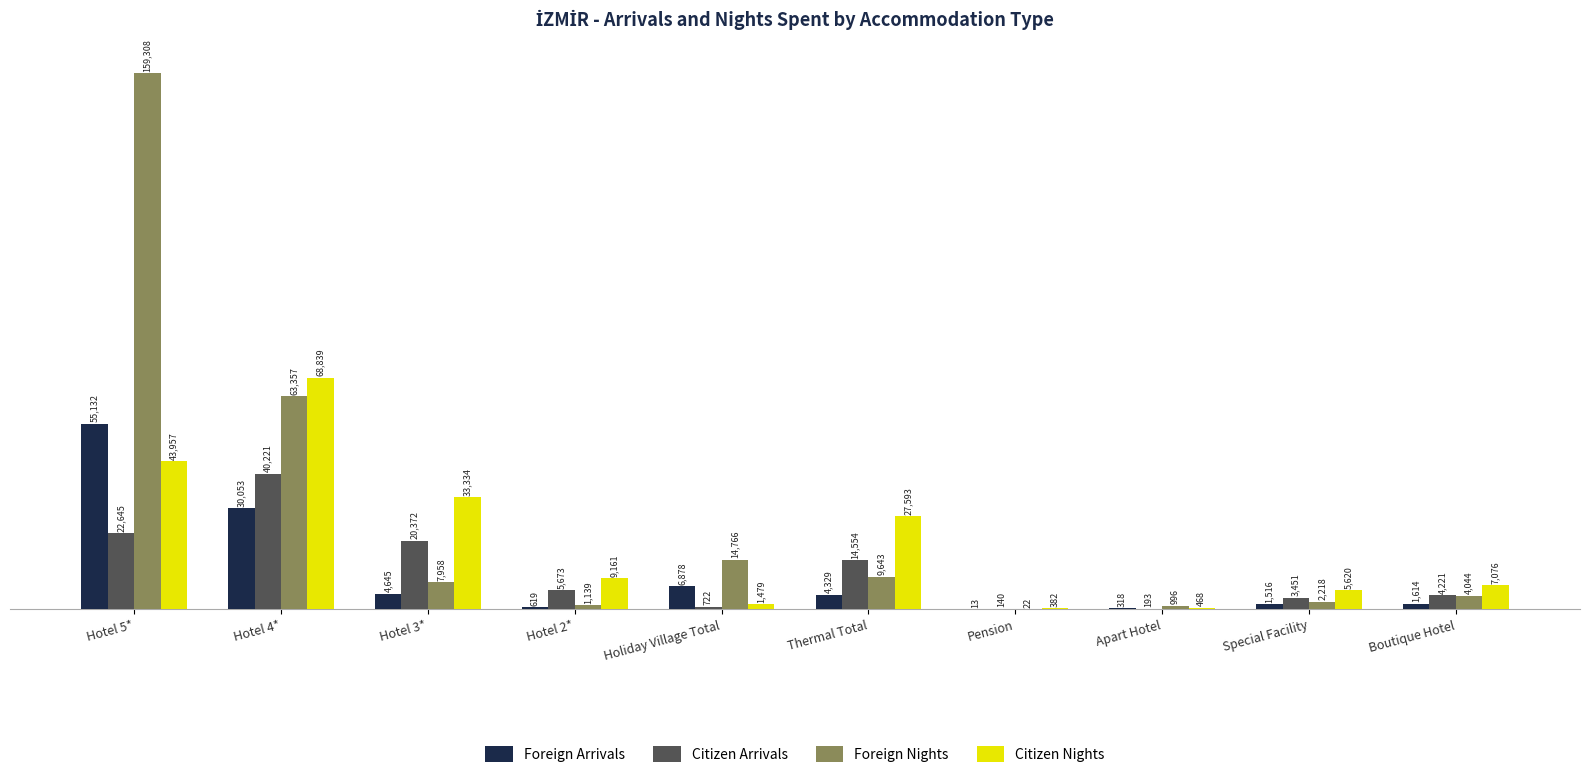

What is the total value across all series at Special Facility?

12805